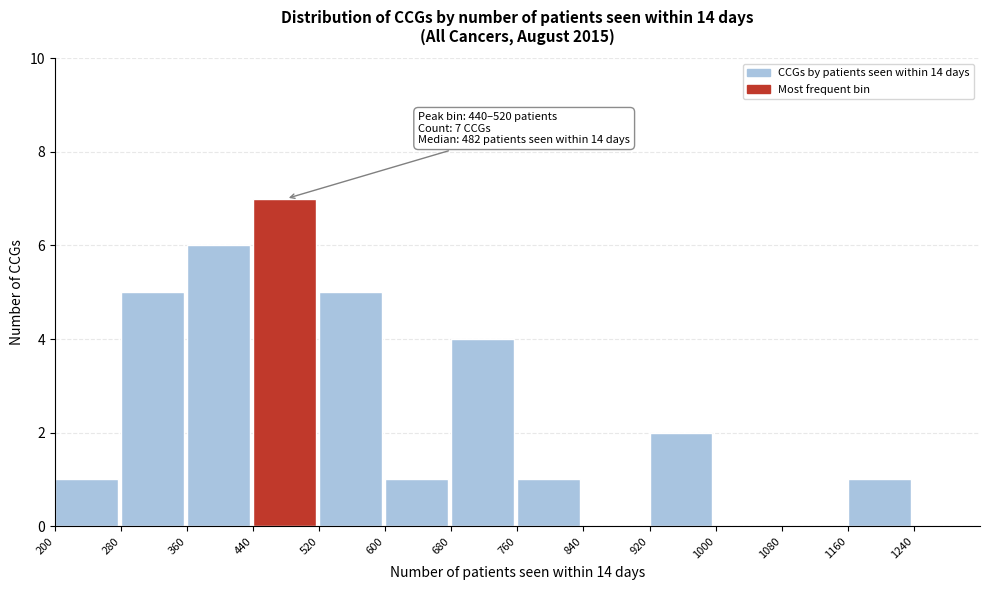

Over which range of the x-axis is the bar tallest?

440 to 520